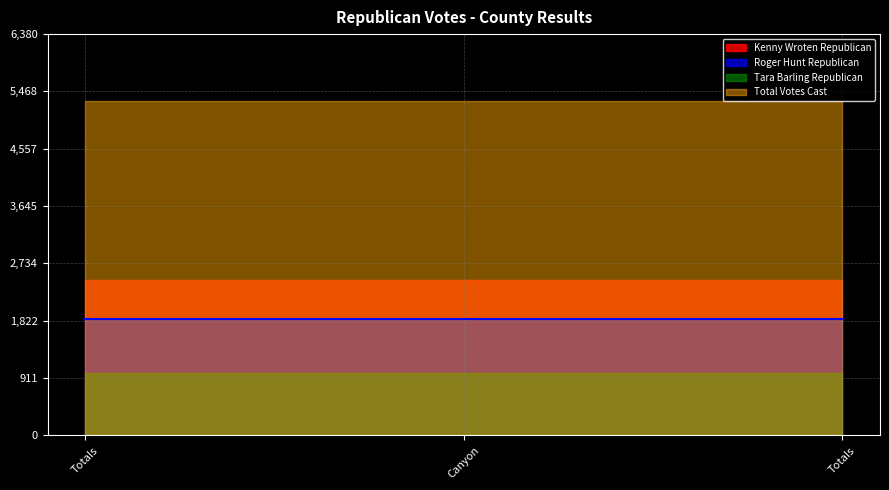

What are all the series names shown in the legend?

Kenny Wroten Republican, Roger Hunt Republican, Tara Barling Republican, Total Votes Cast